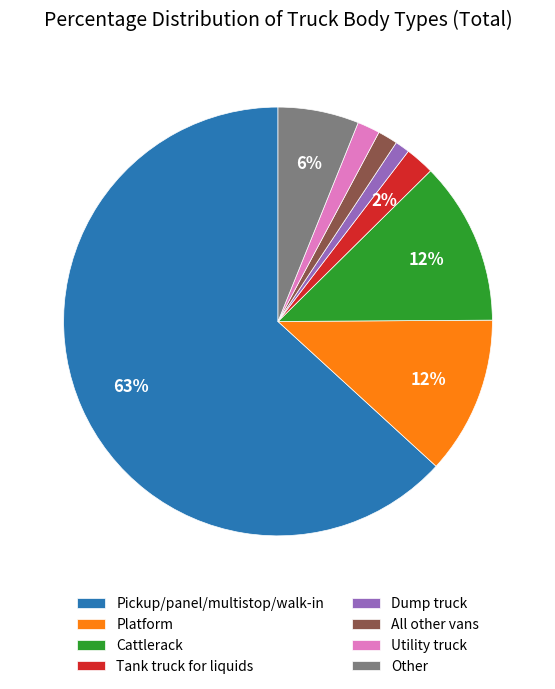

Count the number of slices in the pie.

8